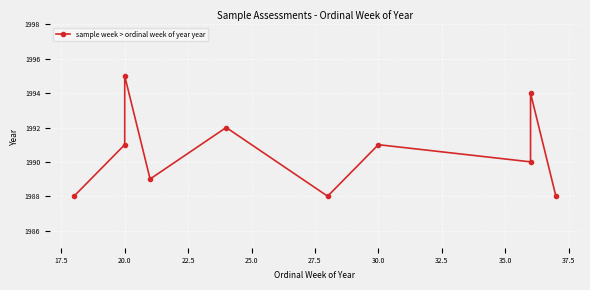

What is the average value?

1991